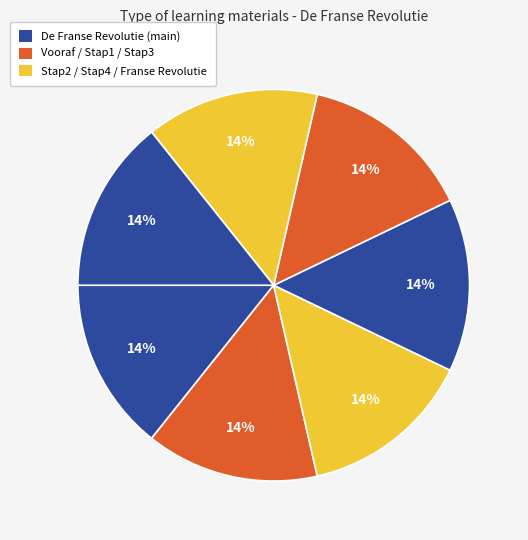

To the nearest percent, what is the average slice percentage?

14%